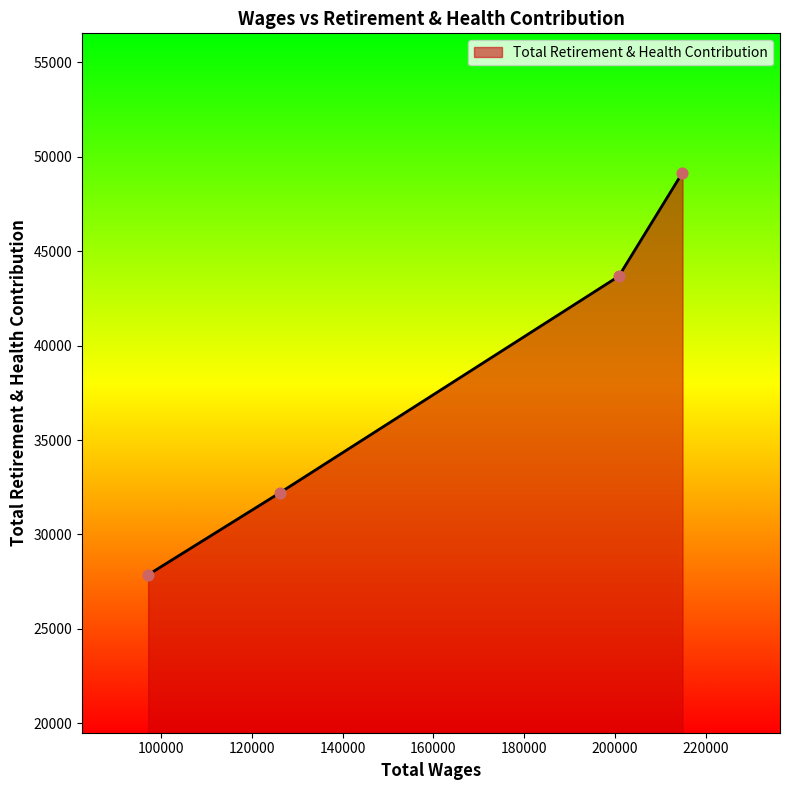

True or false: there are more than 2 points higher than both neighbors.

False